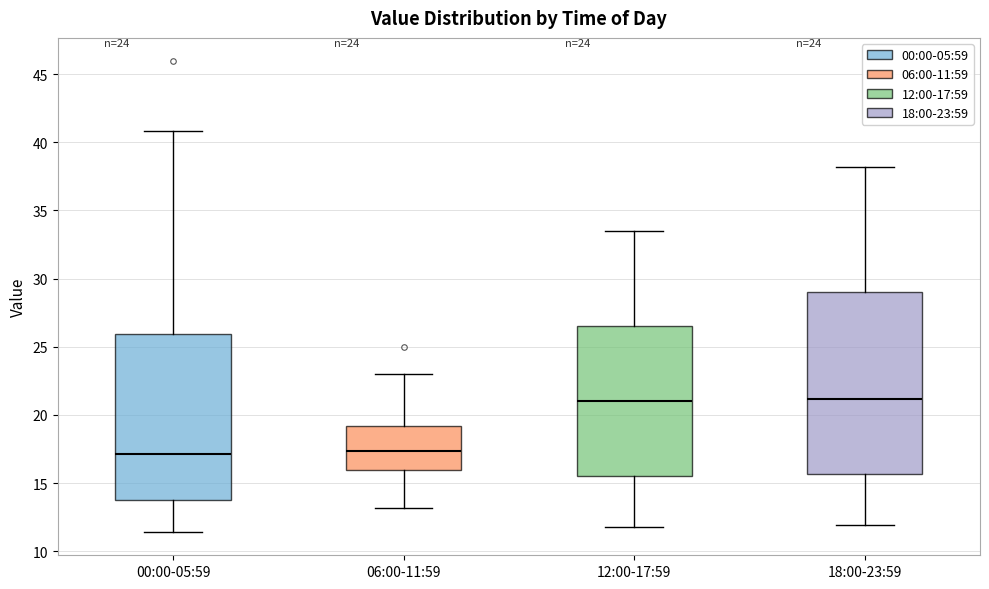

Where does the lower whisker of the box for 06:00-11:59 end on the y-axis? The values are not printed on the chart, so give them approximately, as read against the axis.

13.0